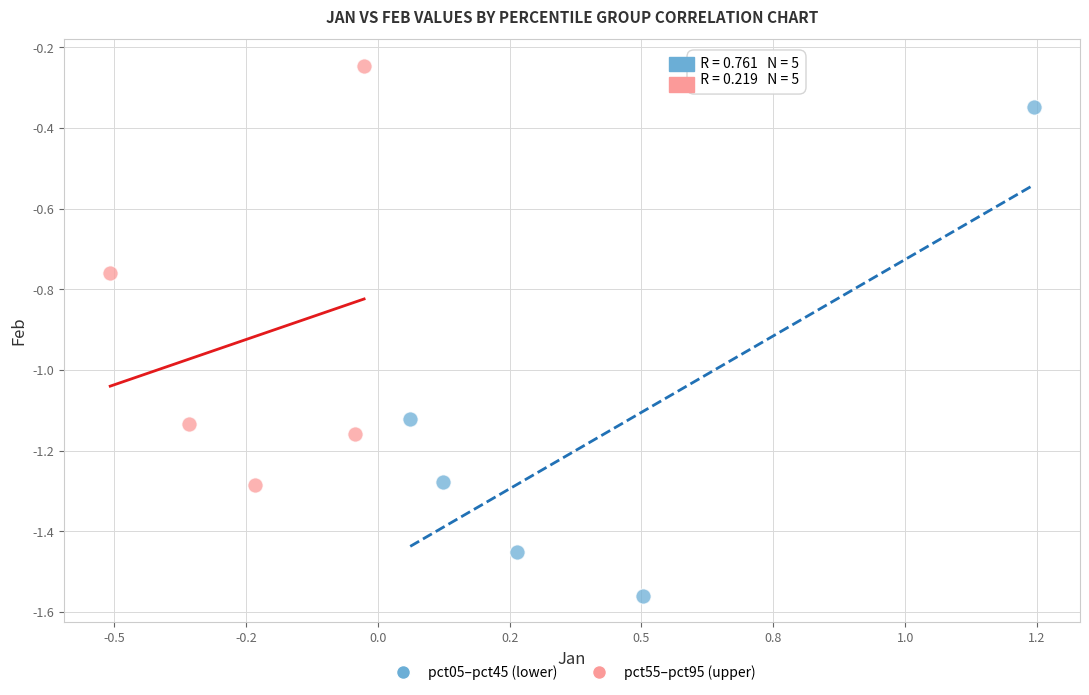

Which series contains the lowest Y value?

pct05–pct45 (lower)